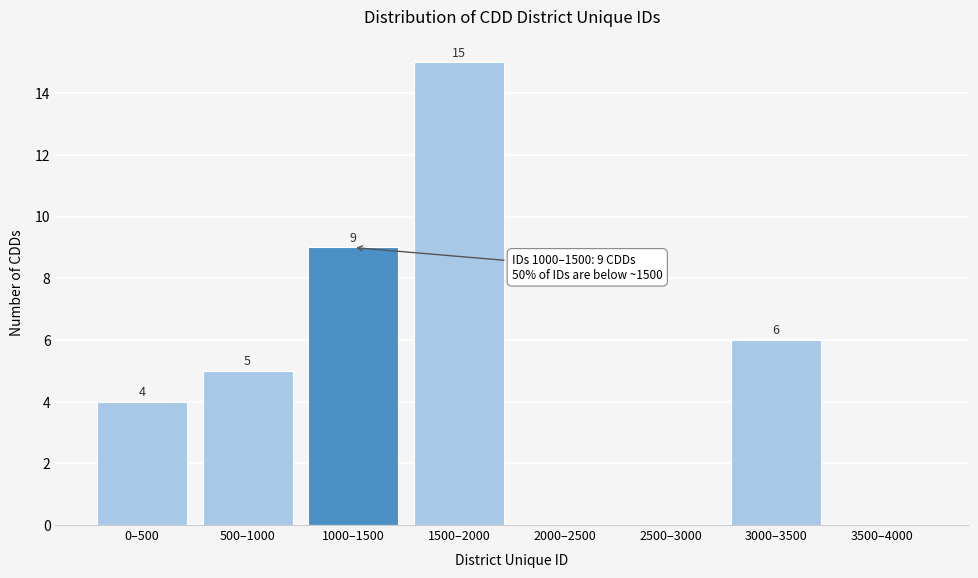

Reading left to right, what are all the values shown in this chart?

0–500=4	500–1000=5	1000–1500=9	1500–2000=15	2000–2500=0	2500–3000=0	3000–3500=6	3500–4000=0